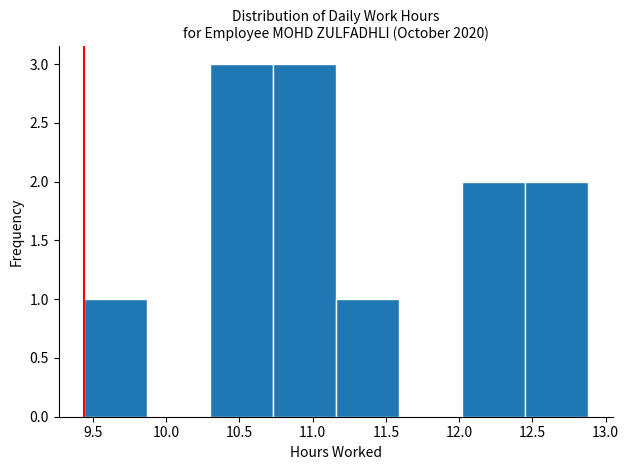

Reading left to right, list every bar in this chart as the range it spans on the x-axis followed by its height. Neither the bar edges nor the heights are printed on the chart, so give them approximately, as read against the axes.

9.44 to 9.87: 1
9.87 to 10.30: 0
10.30 to 10.73: 3
10.73 to 11.16: 3
11.16 to 11.59: 1
11.59 to 12.02: 0
12.02 to 12.45: 2
12.45 to 12.88: 2